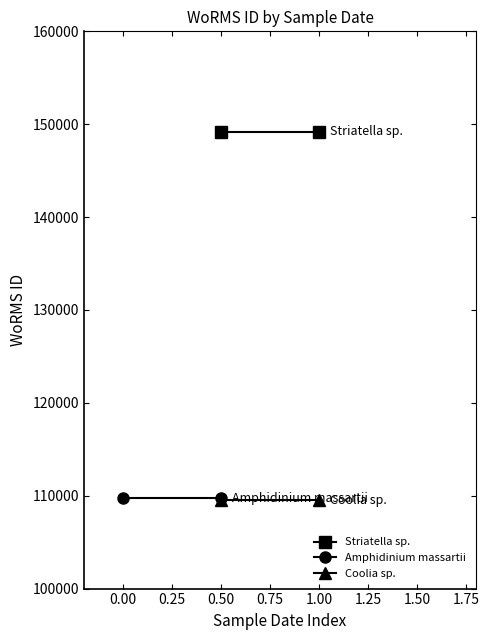

How many lines are shown in the chart?

3